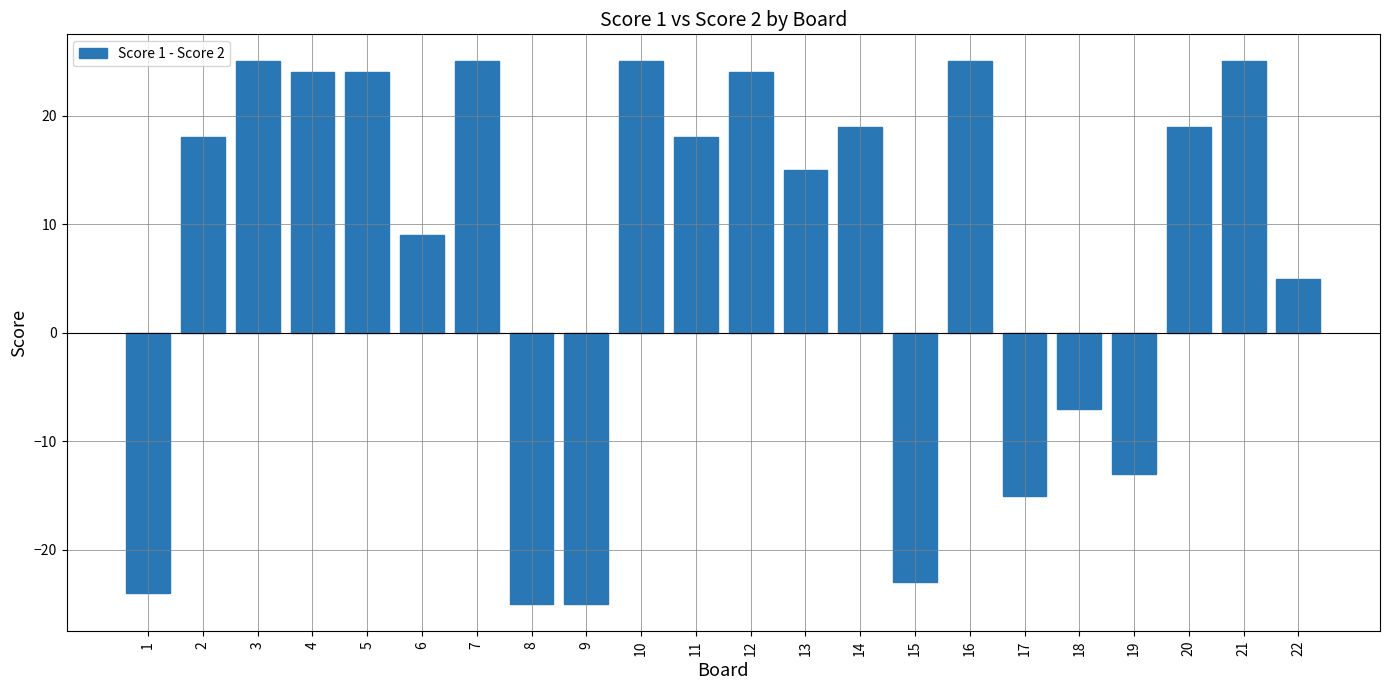

What is the sum of all values?

168